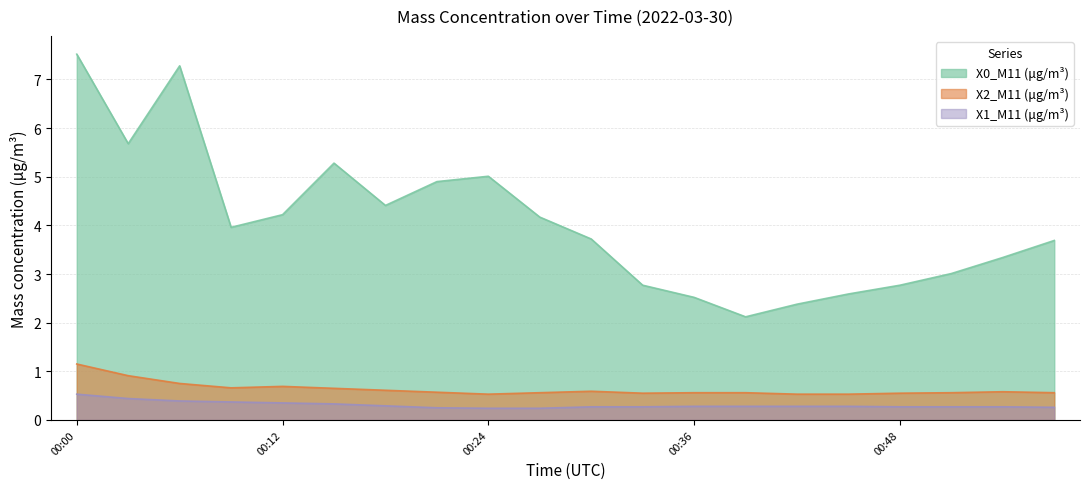

Reading left to right, what are all the values shown in this chart?

X0_M11 (μg/m³): 7.5	5.7	7.3	4.0	4.2	5.3	4.4	4.9	5.0	4.2	3.7	2.8	2.5	2.1	2.4	2.6	2.8	3.0	3.3	3.7
X2_M11 (μg/m³): 1.1	0.9	0.8	0.7	0.7	0.7	0.6	0.6	0.5	0.6	0.6	0.6	0.6	0.6	0.5	0.5	0.6	0.6	0.6	0.6
X1_M11 (μg/m³): 0.5	0.4	0.4	0.4	0.3	0.3	0.3	0.2	0.2	0.2	0.3	0.3	0.3	0.3	0.3	0.3	0.3	0.3	0.3	0.3